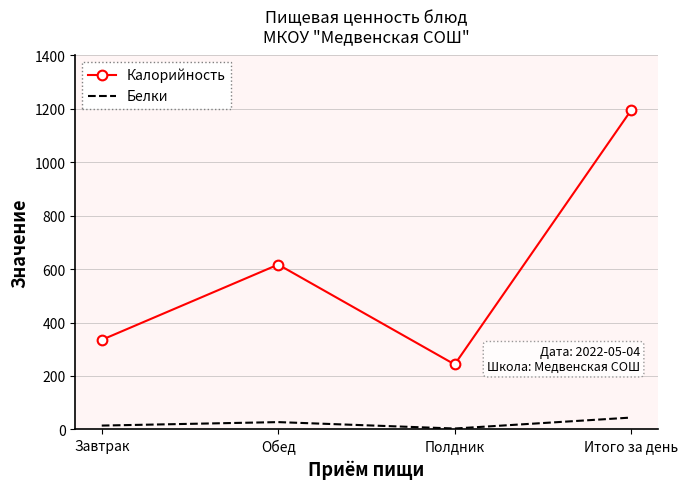

How many distinct data groups are displayed?

2